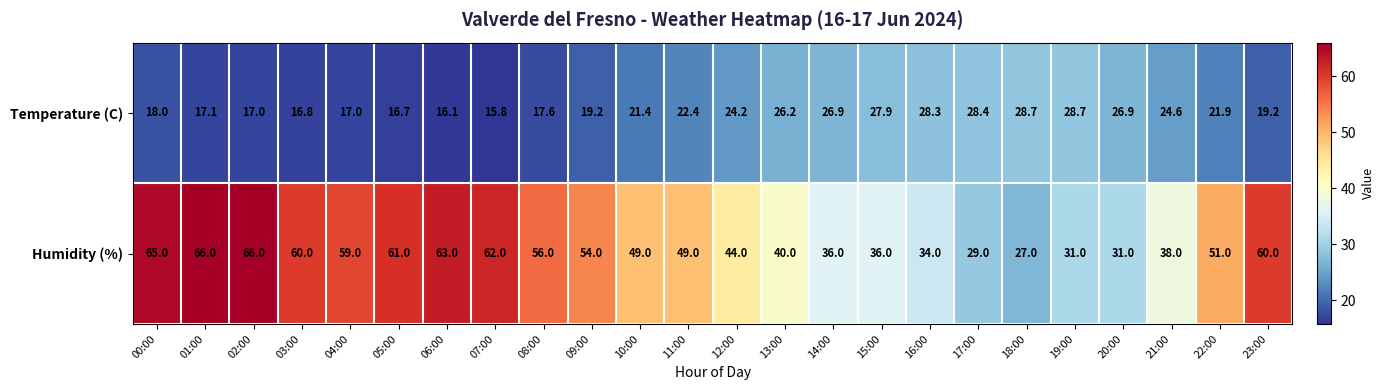

What is the difference between the maximum and minimum values in the Humidity (%) series?

39.0